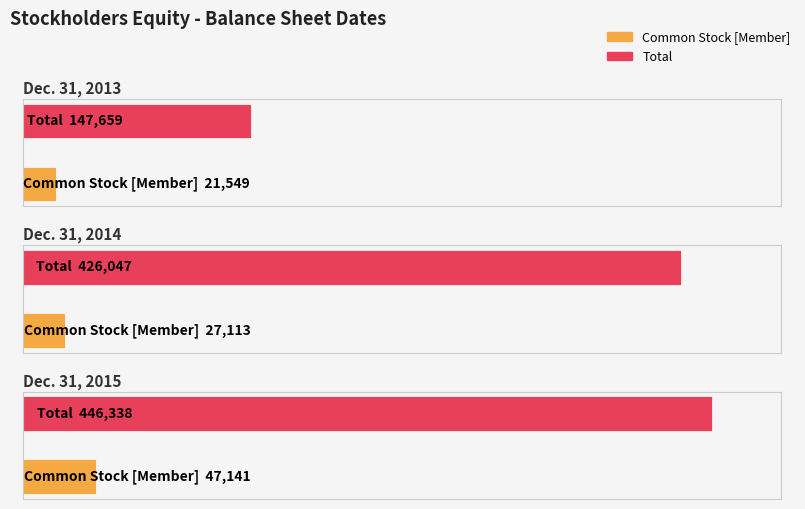

What is the value of the Common Stock [Member] bar at the 1st from the left?

21549